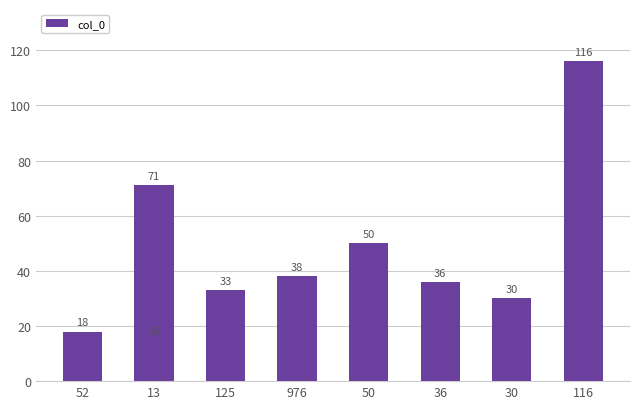

What is the smallest value displayed?

15